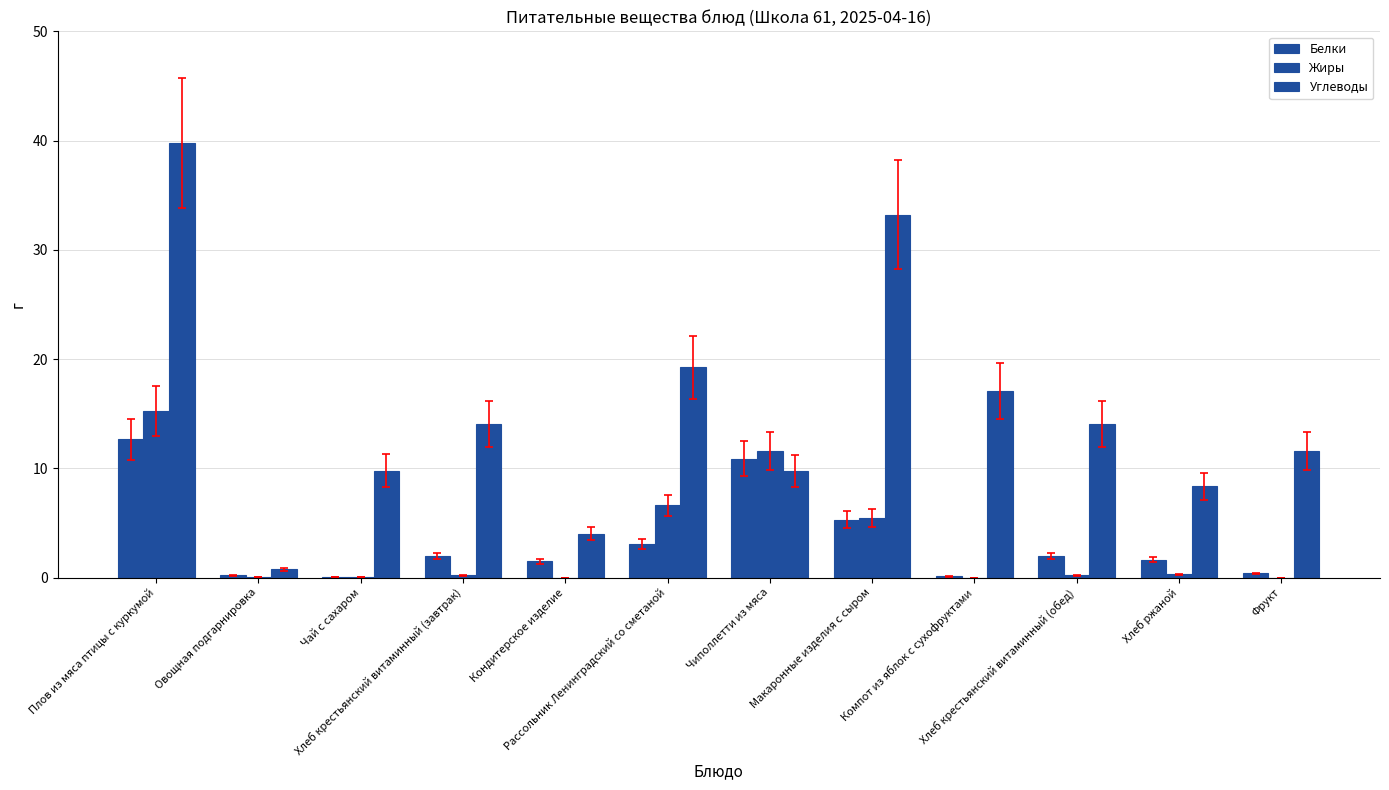

How many data points does each series have?

12